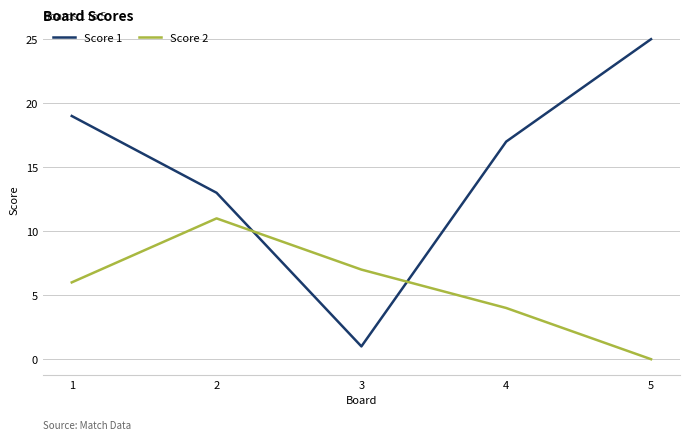

At which label does Score 1 first exceed 17?

1